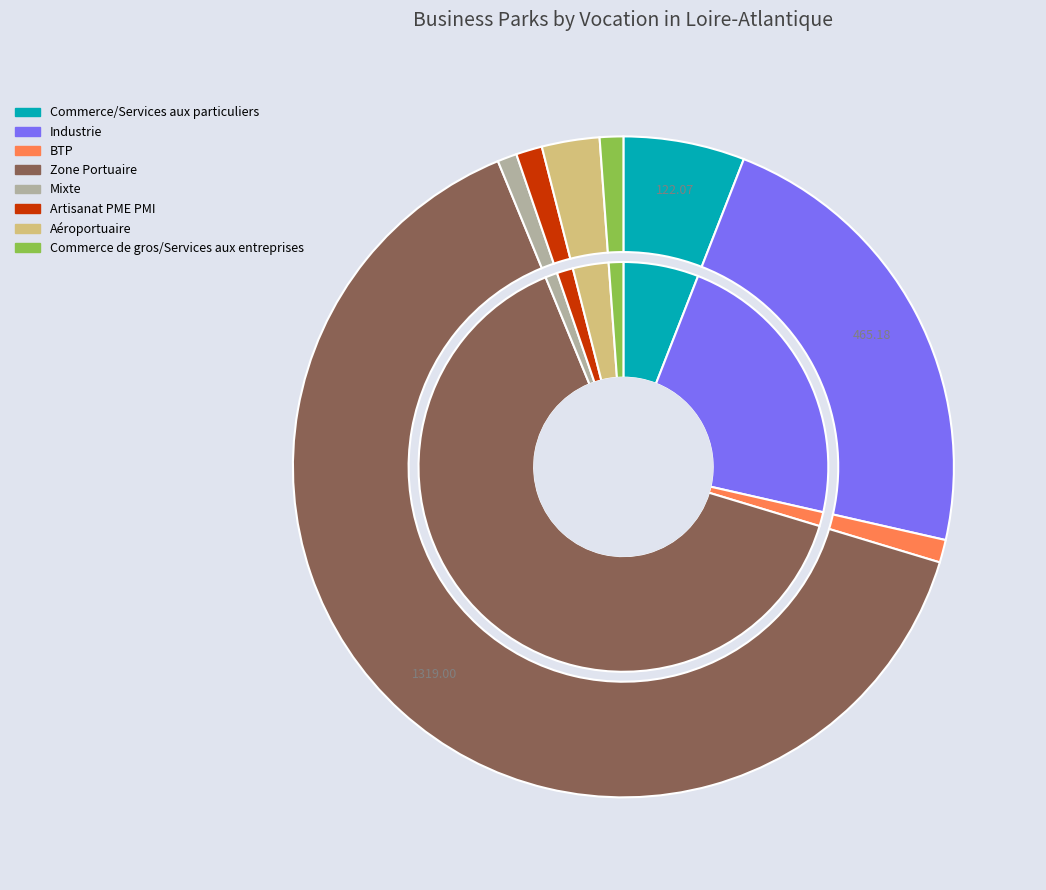

To the nearest percent, what percentage of the pie is Mixte?

1%